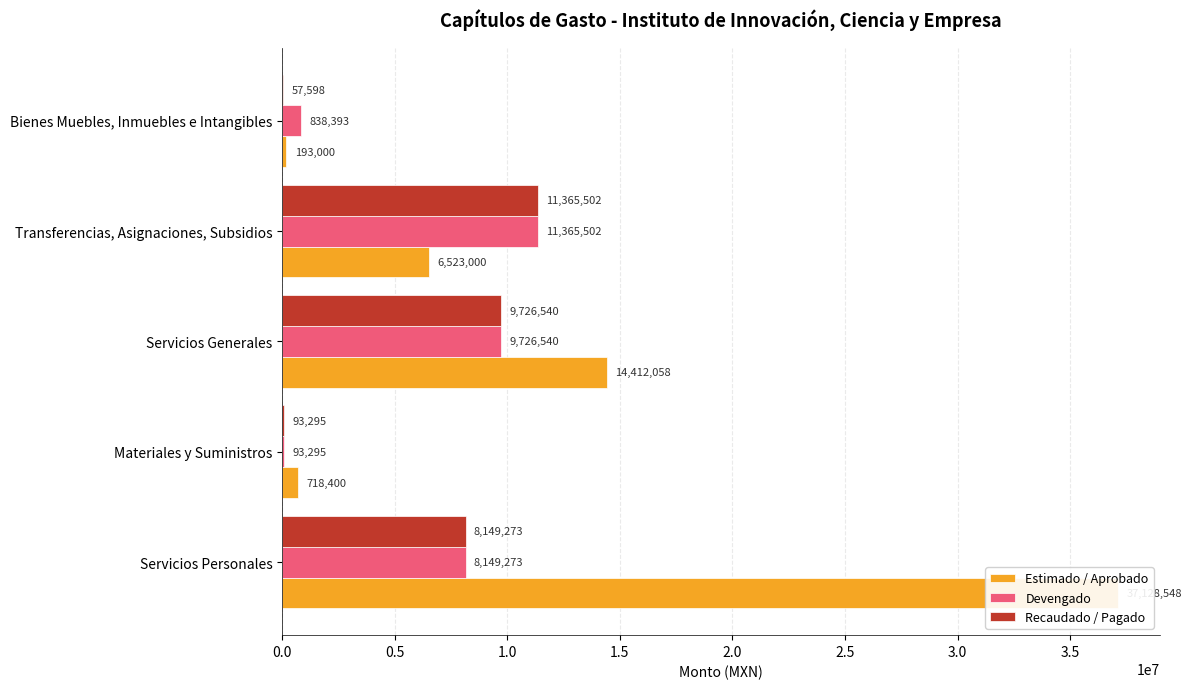

Rank the series by their maximum value, from highest to lowest.

Estimado / Aprobado, Devengado, Recaudado / Pagado